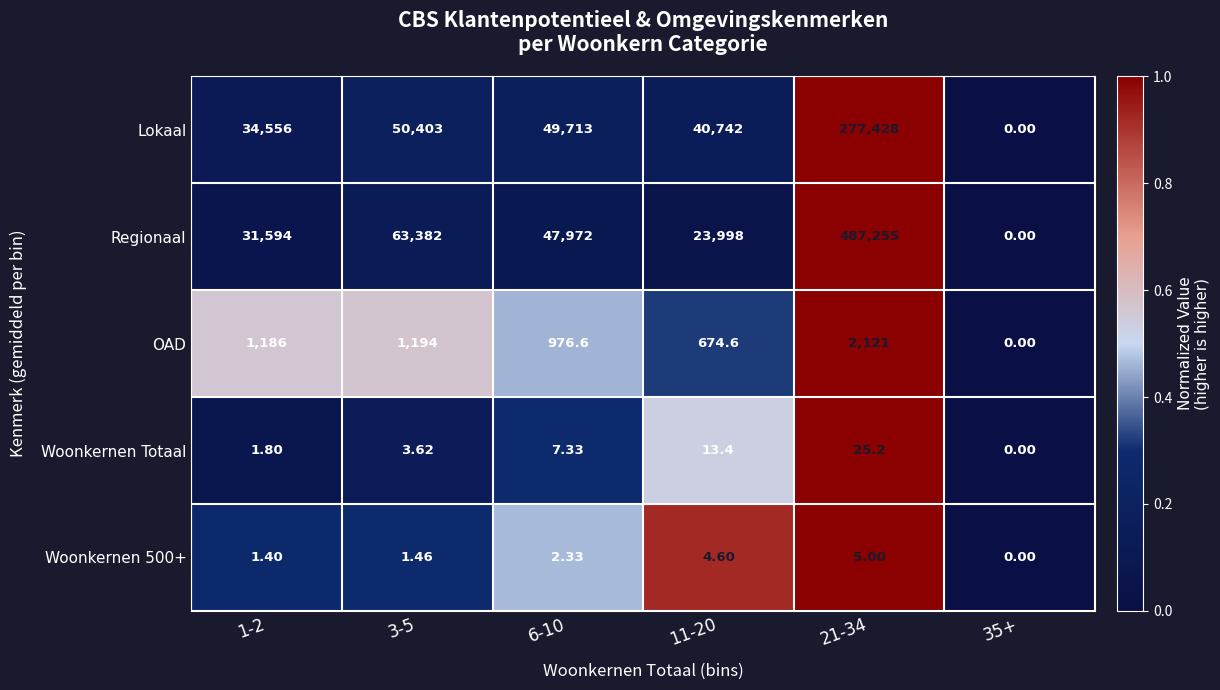

Which series has the largest total across all categories?

Regionaal